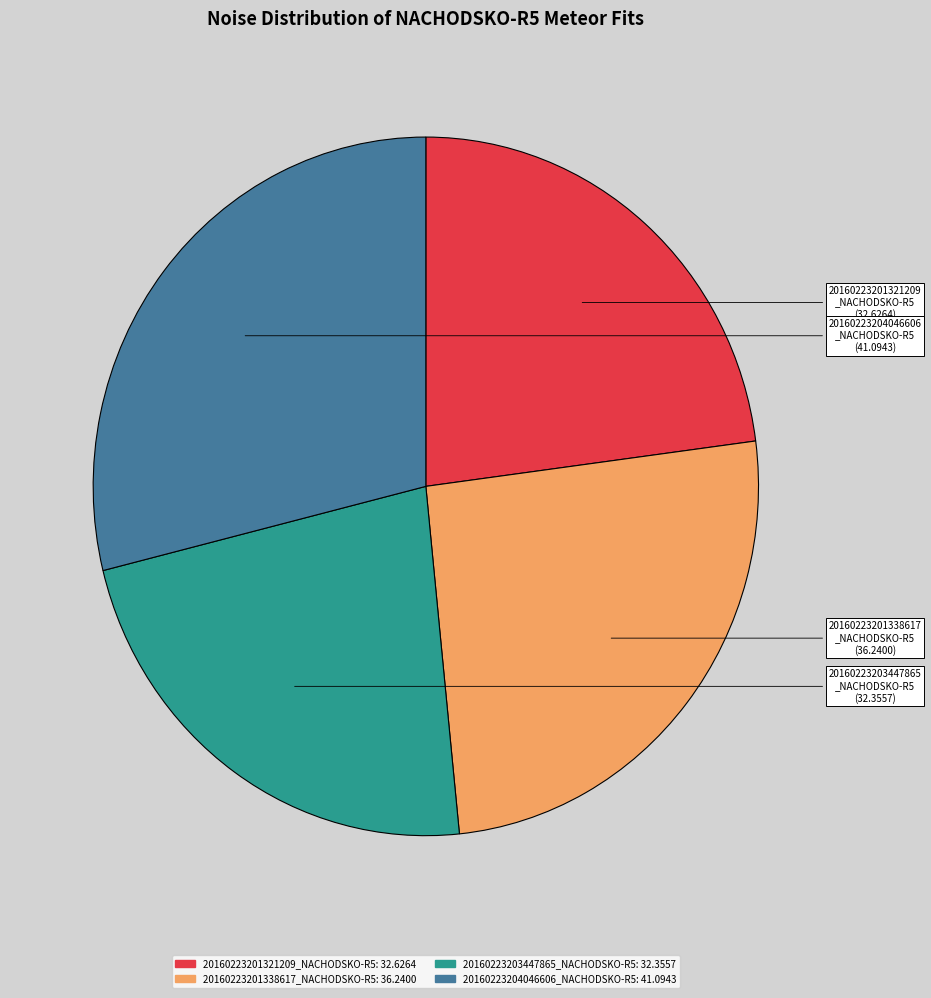

Does any single category account for the majority?

No